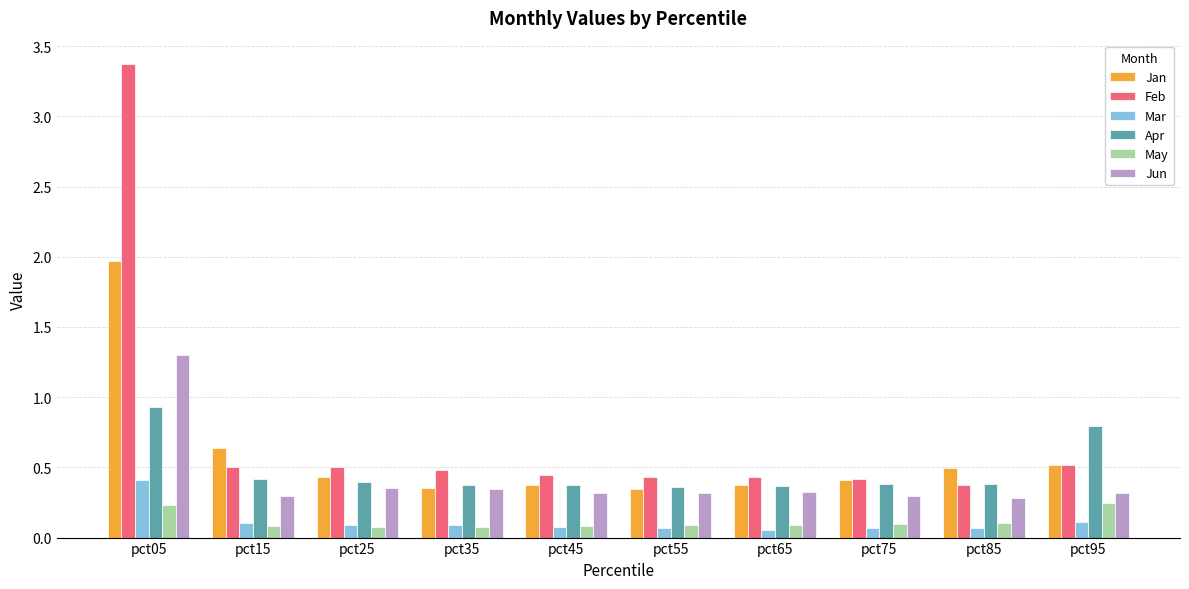

Rank the series by their maximum value, from highest to lowest.

Feb, Jan, Jun, Apr, Mar, May